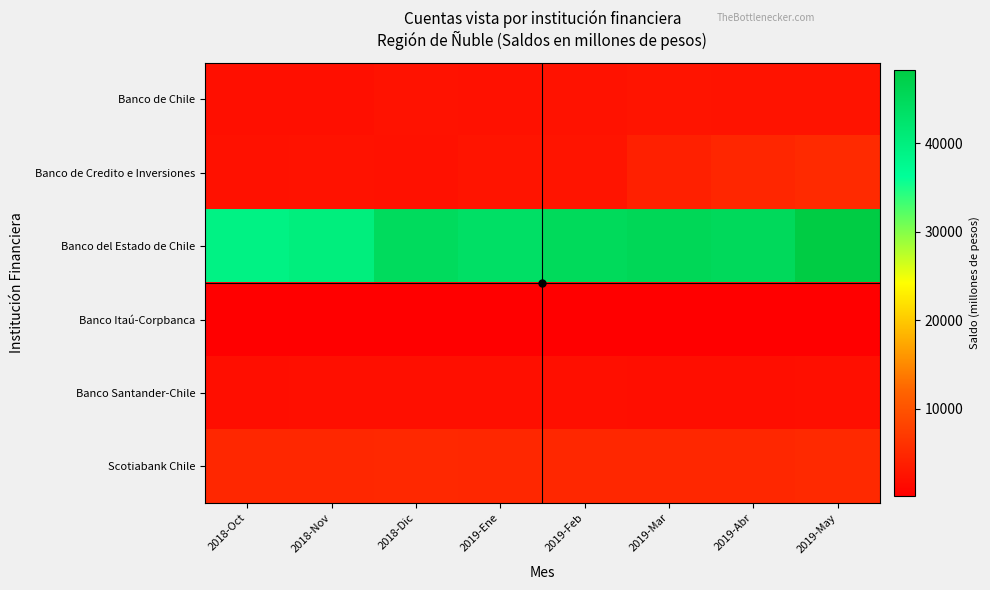

Which has a higher value, 2018-Nov or 2019-Mar?

2019-Mar